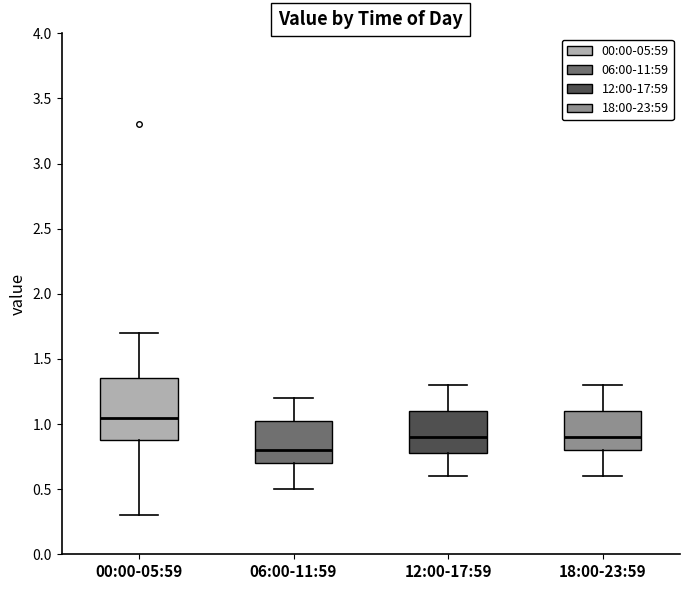

Reading left to right, transcribe this box plot: for each box, give where its median line is, the range the box spans, and where its two whiskers end, as read against the y-axis. The values are not printed on the chart, so give them approximately, as read against the axis.

00:00-05:59: median 1.05, box 0.90 to 1.35, whiskers 0.30 to 1.70
06:00-11:59: median 0.80, box 0.70 to 1.05, whiskers 0.50 to 1.20
12:00-17:59: median 0.90, box 0.80 to 1.10, whiskers 0.60 to 1.30
18:00-23:59: median 0.90, box 0.80 to 1.10, whiskers 0.60 to 1.30